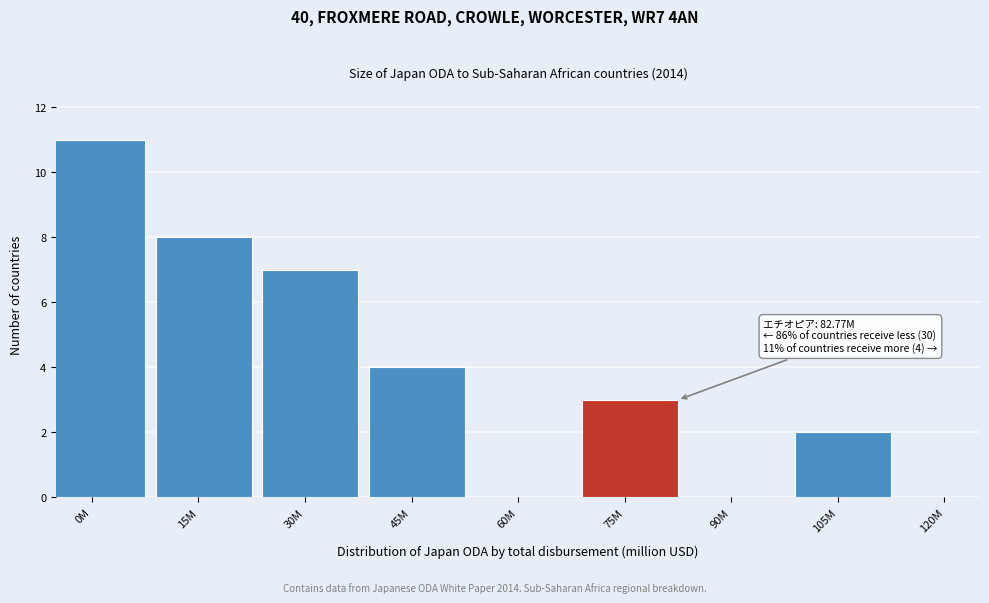

Reading left to right, what are all the values shown in this chart?

0M=11	15M=8	30M=7	45M=4	60M=0	75M=3	90M=0	105M=2